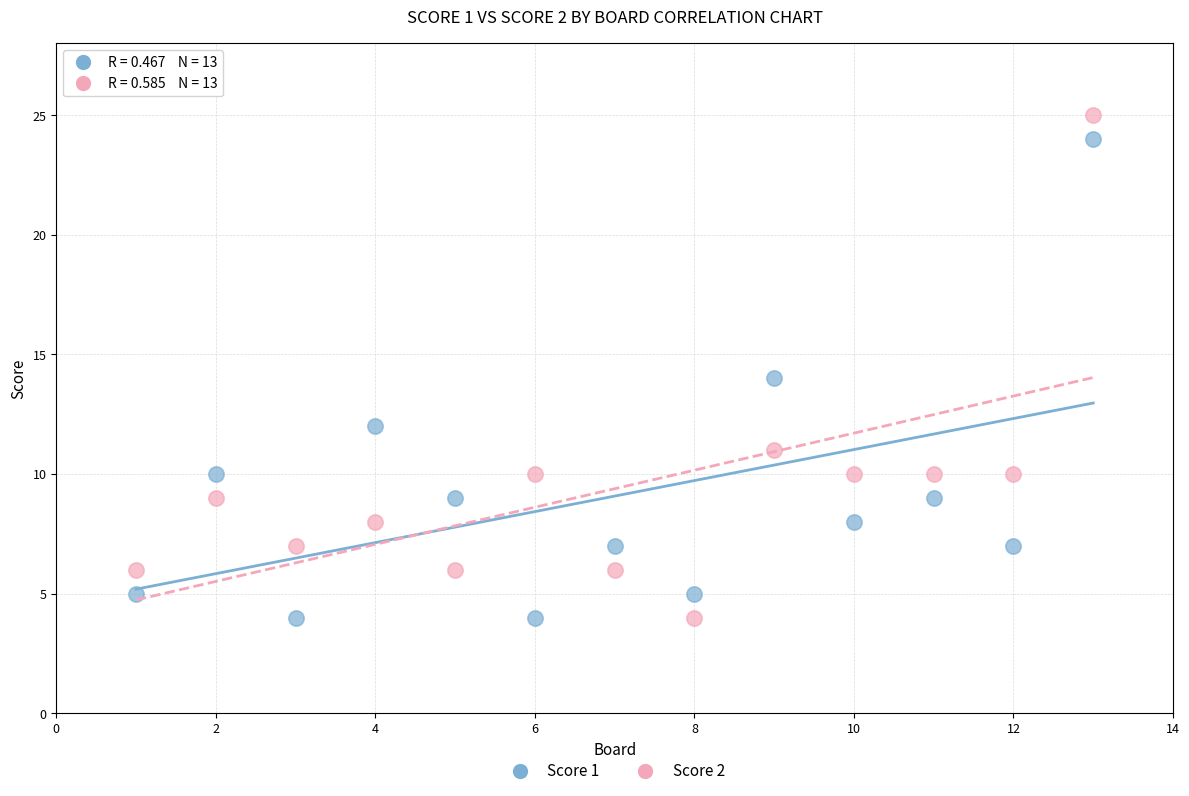

Across all data points, what is the range of Y values (max minus min)?

21